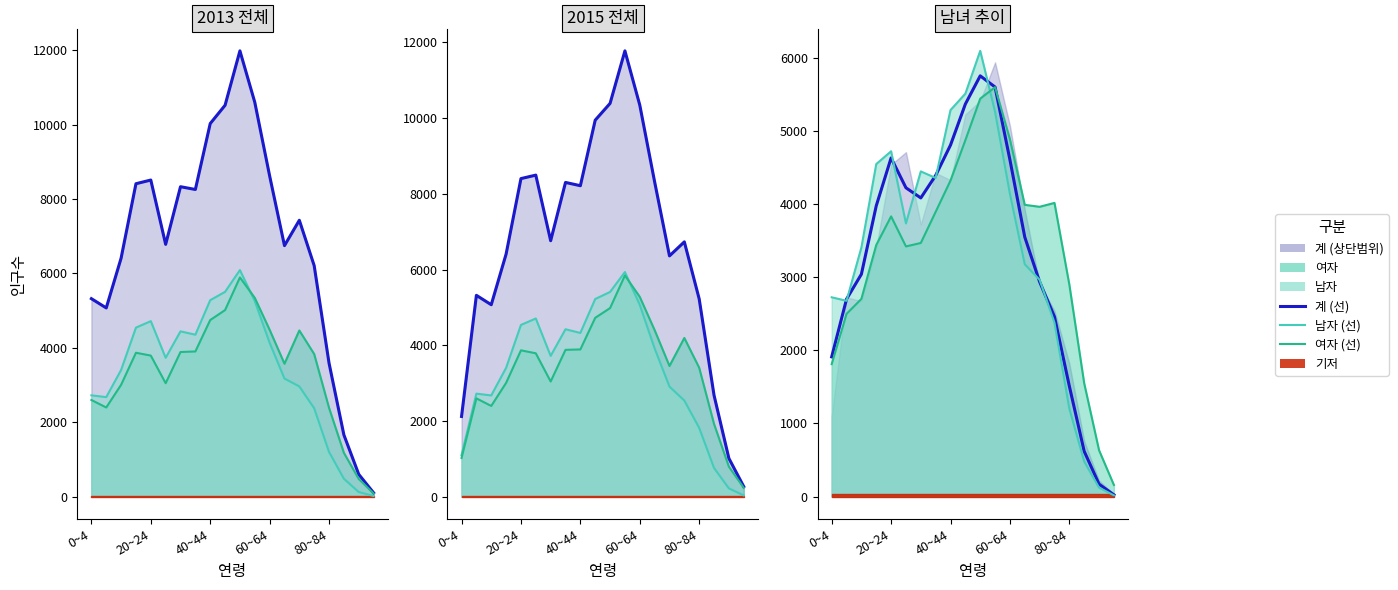

The 여자(선) series shows 9153.7 at 10. True or false?

False